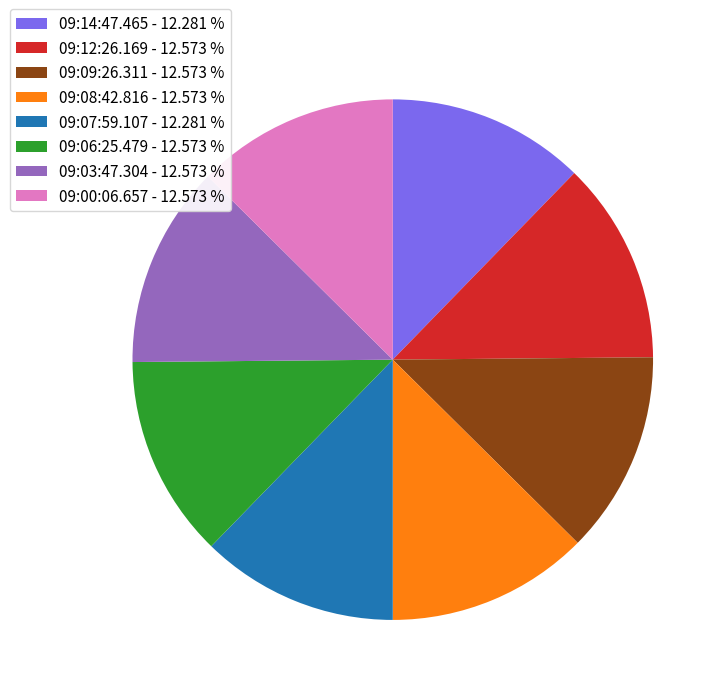

Combined, do 09:00:06.657 - 12.573 % and 09:03:47.304 - 12.573 % account for over 50%?

No